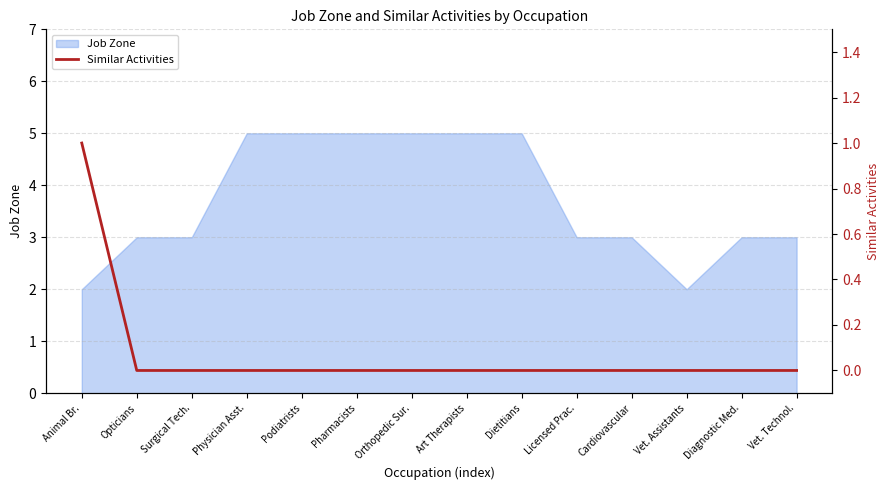

What value does the Job Zone series have at Vet. Technol.?

3